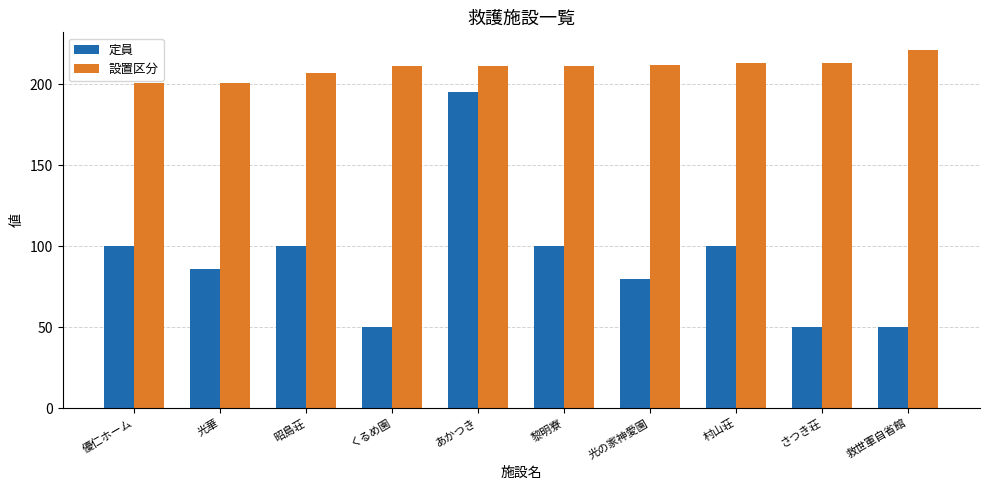

What is the value of the 設置区分 bar at the 10th from the left?

221